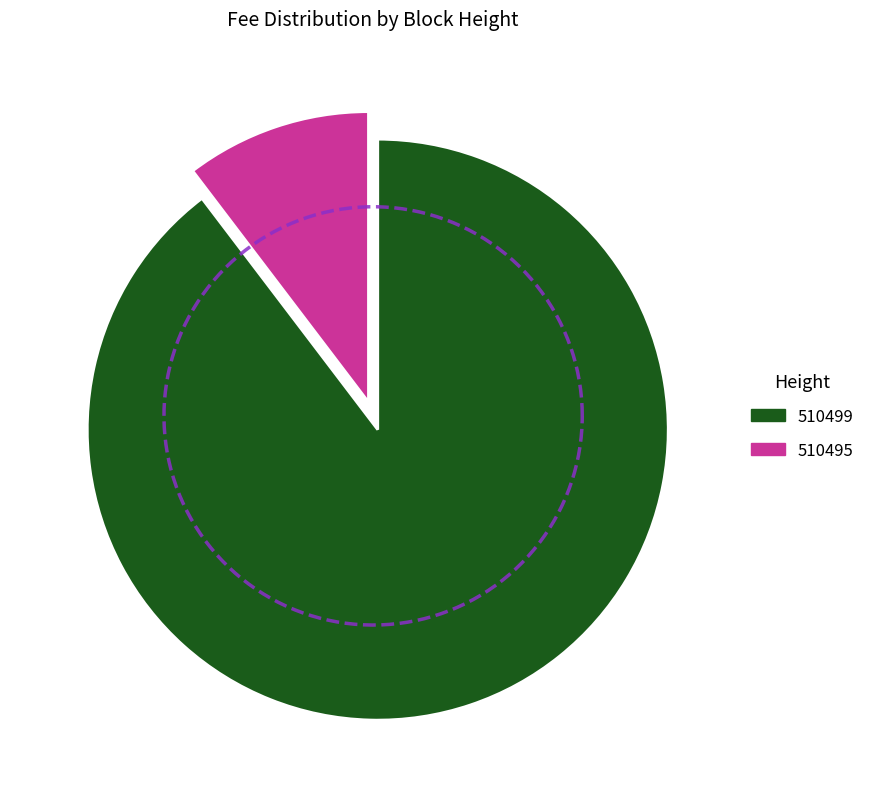

Which slice is the largest?

510499